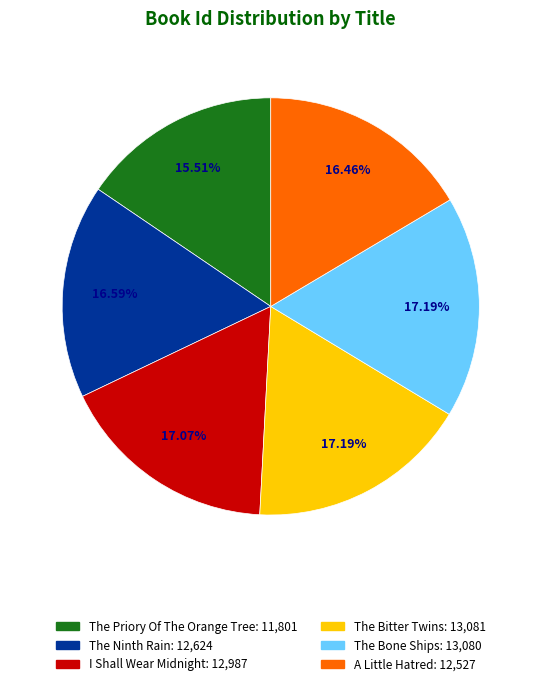

Approximately how many times larger is the value at I Shall Wear Midnight compared to The Bone Ships?

1.0